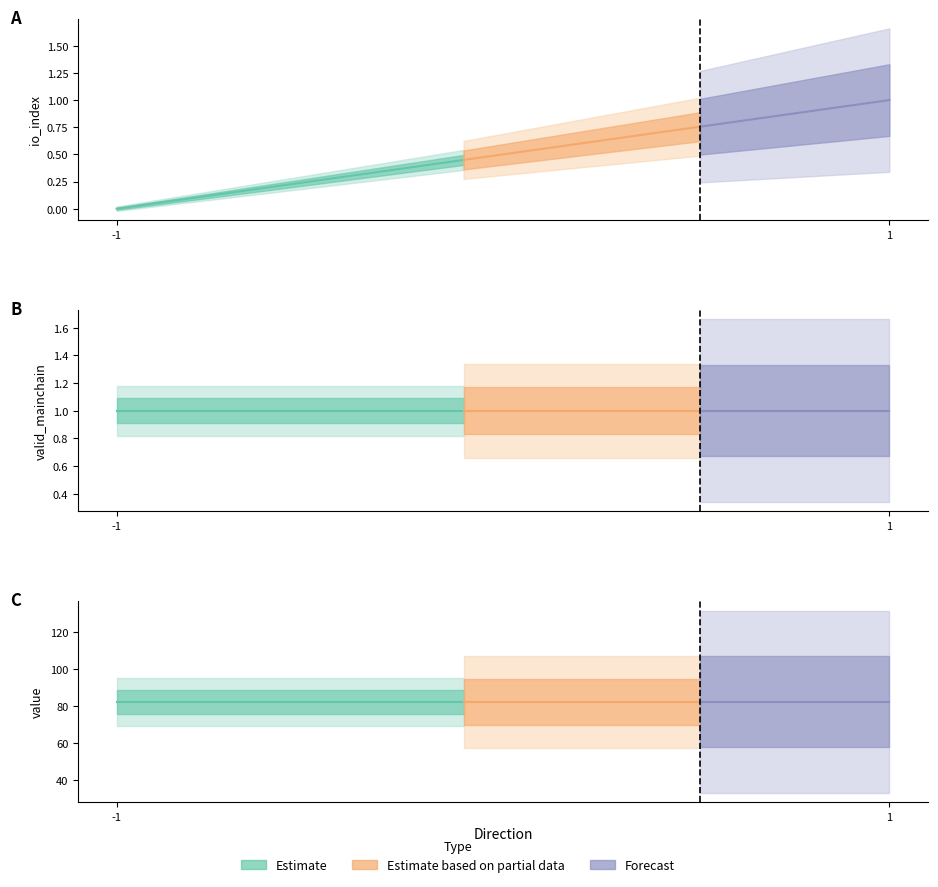

True or false: io_index and valid_mainchain intersect in this chart.

False